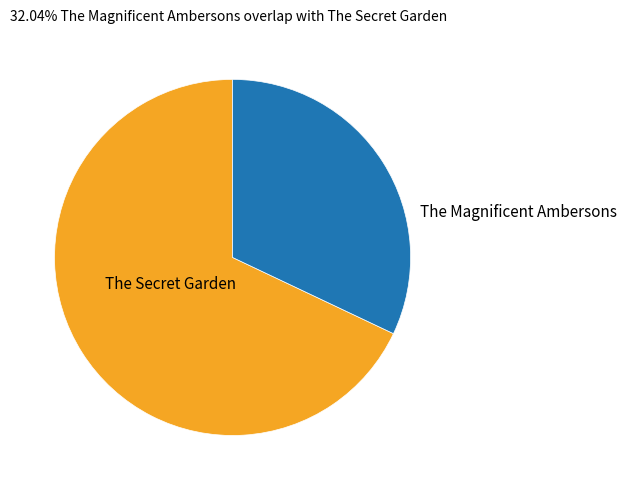

Which category accounts for the majority?

The Secret Garden